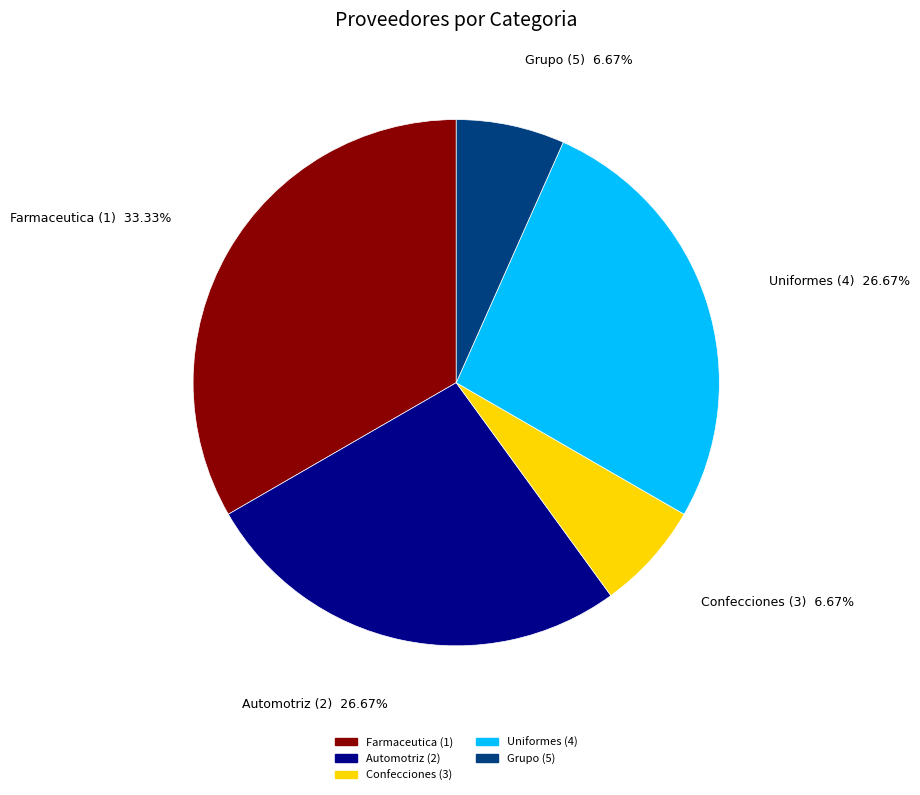

Combined, what portion of the pie is Grupo and Automotriz?

33.3%